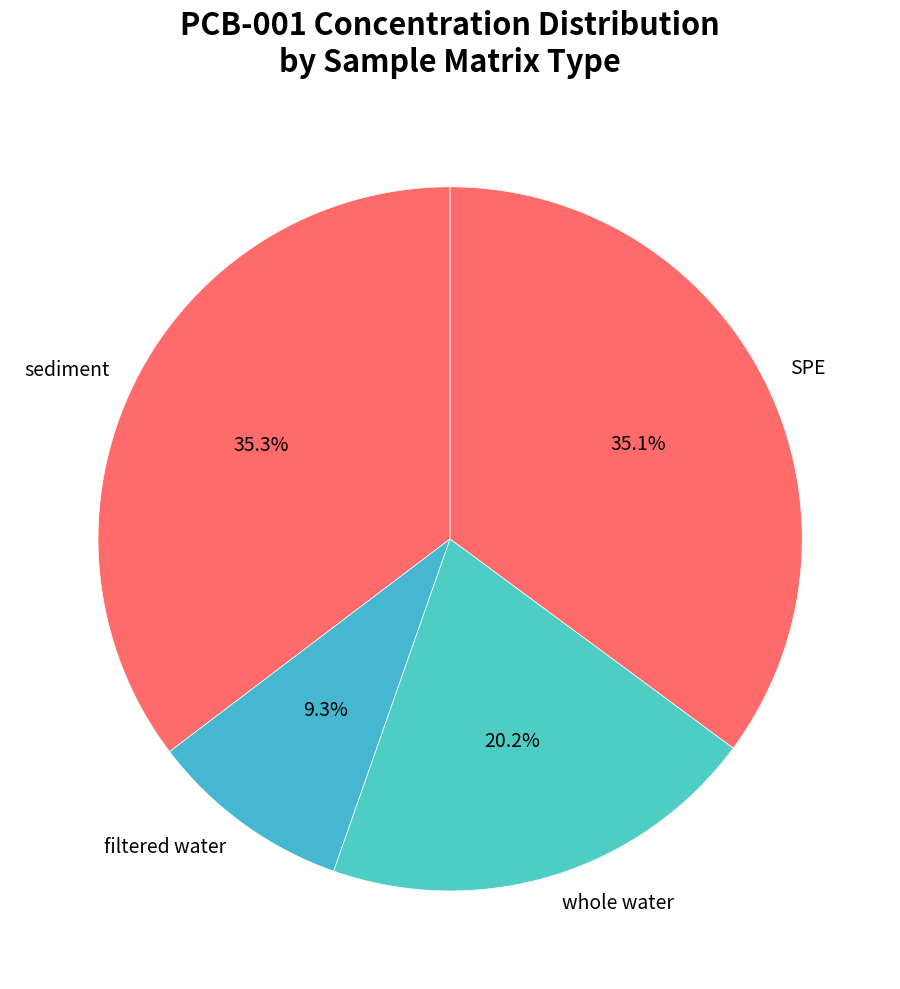

What portion of the pie excludes whole water?

79.8%